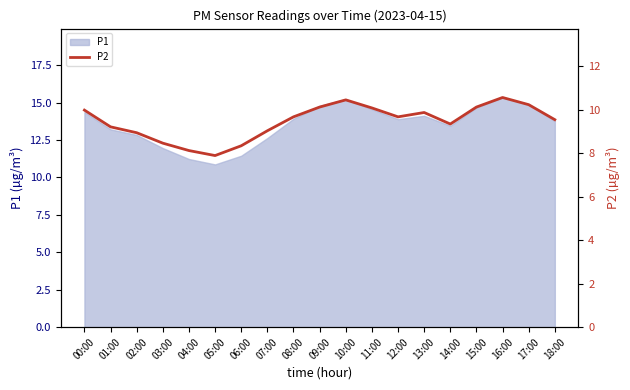

What is the minimum value for P1?

10.9